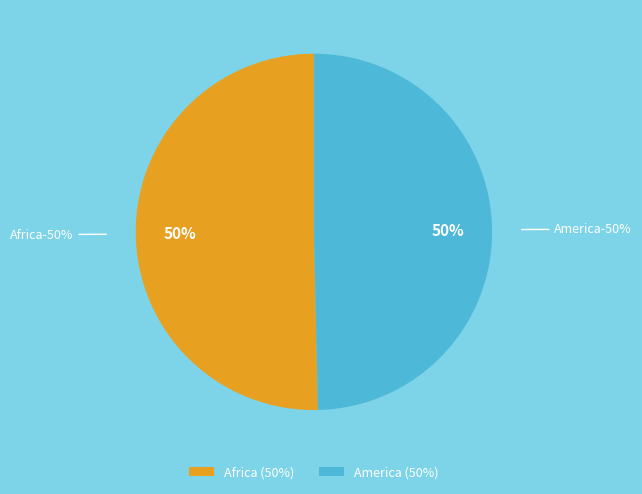

To the nearest percent, what portion does America represent?

50%